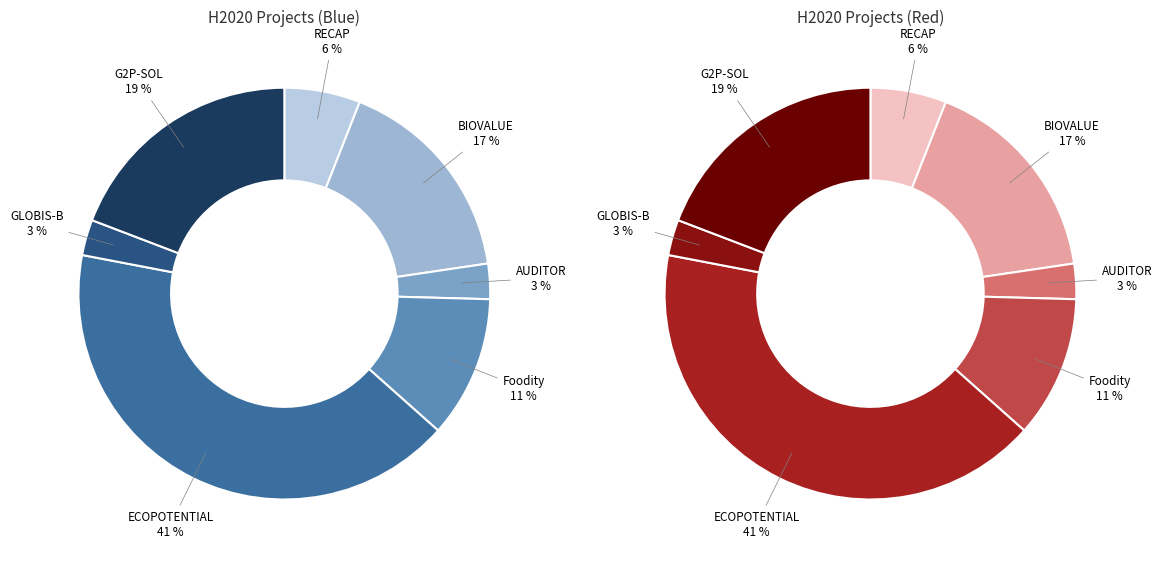

The H2020 G2P-SOL slice represents 14% of the pie. True or false?

False